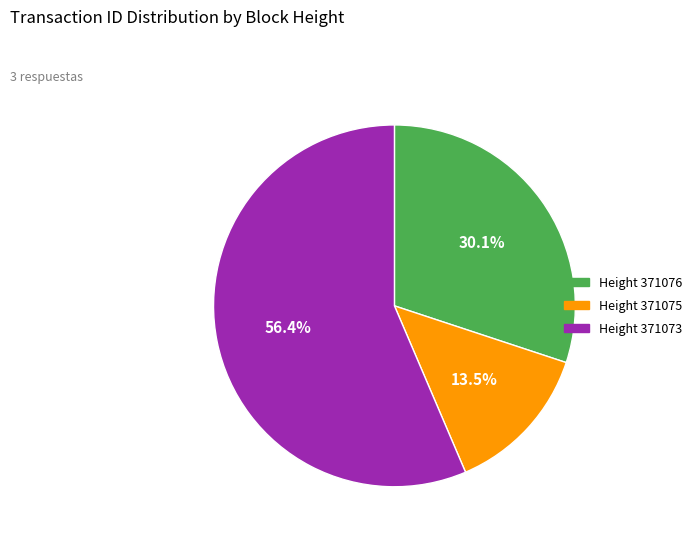

How many segments does this pie chart have?

3